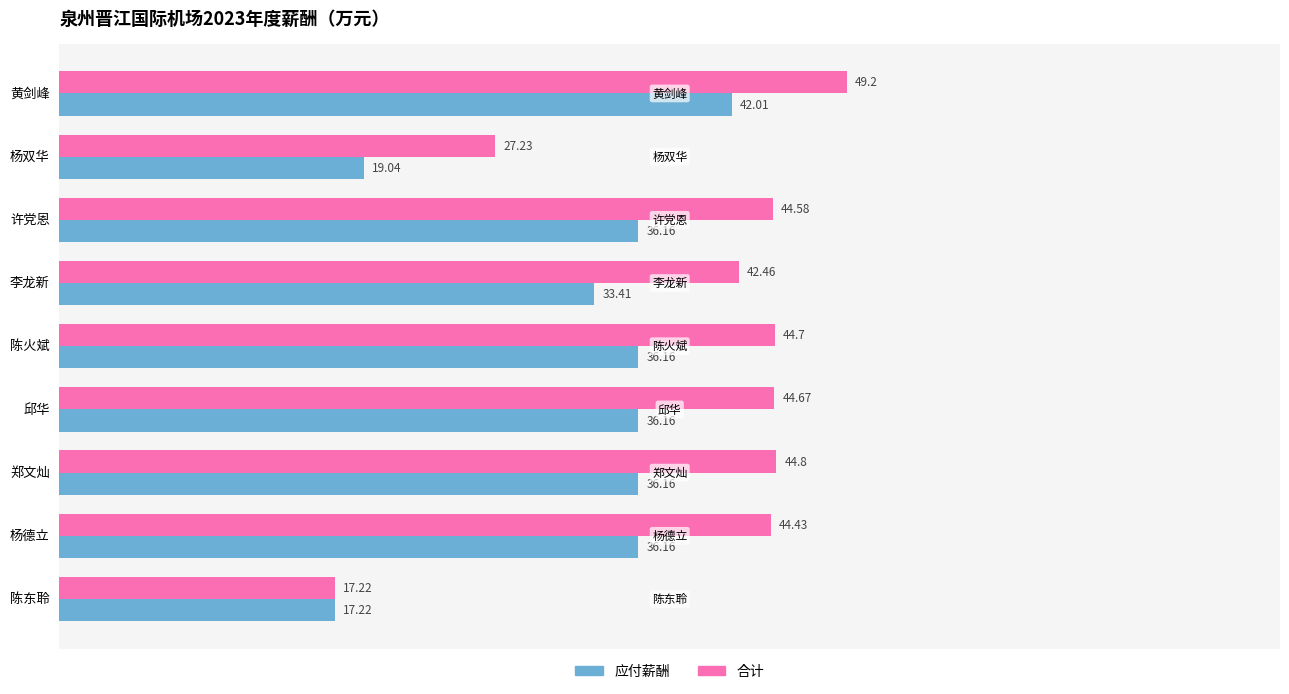

How many data points does each series have?

9